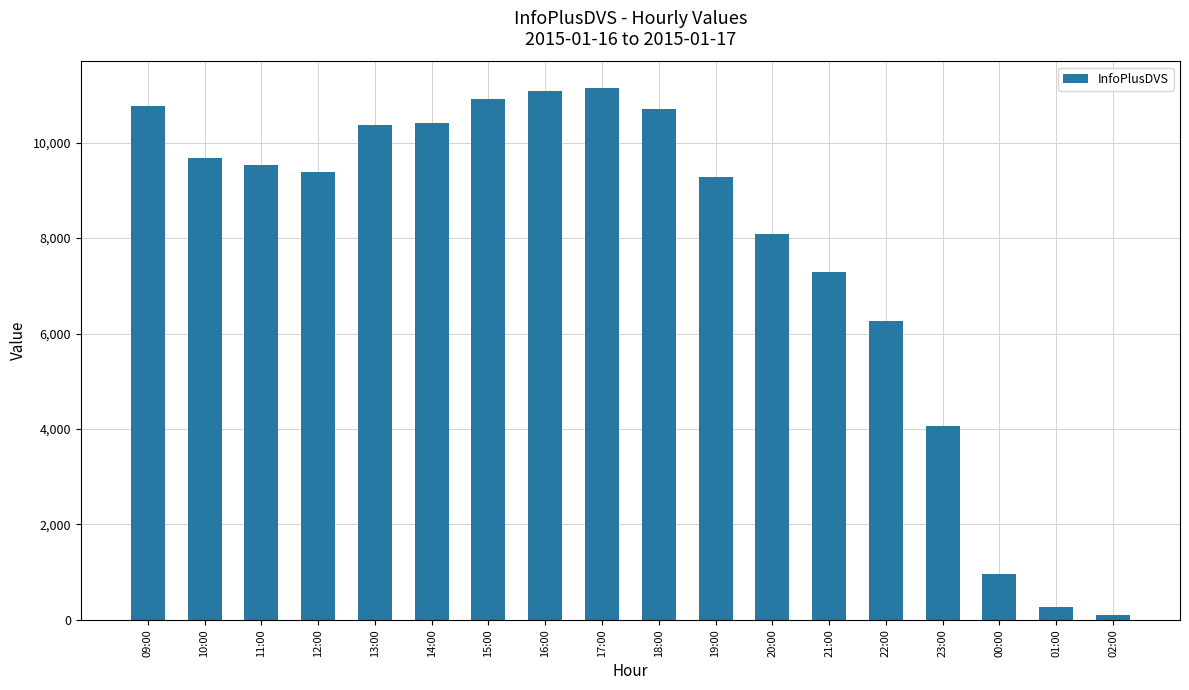

What is the label of the 9th bar from the right?

18:00